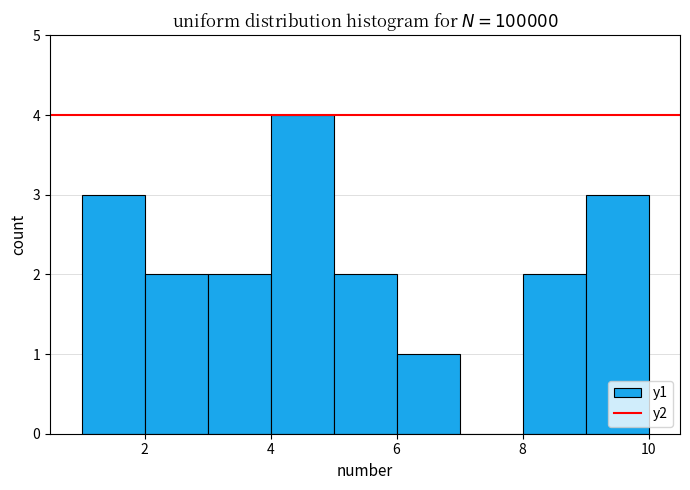

Reading left to right, transcribe this chart: for each bar, give the range it covers on the x-axis and its height. The values are not printed on the chart, so give them approximately, as read against the axis.

1 to 2: 3
2 to 3: 2
3 to 4: 2
4 to 5: 4
5 to 6: 2
6 to 7: 1
7 to 8: 0
8 to 9: 2
9 to 10: 3